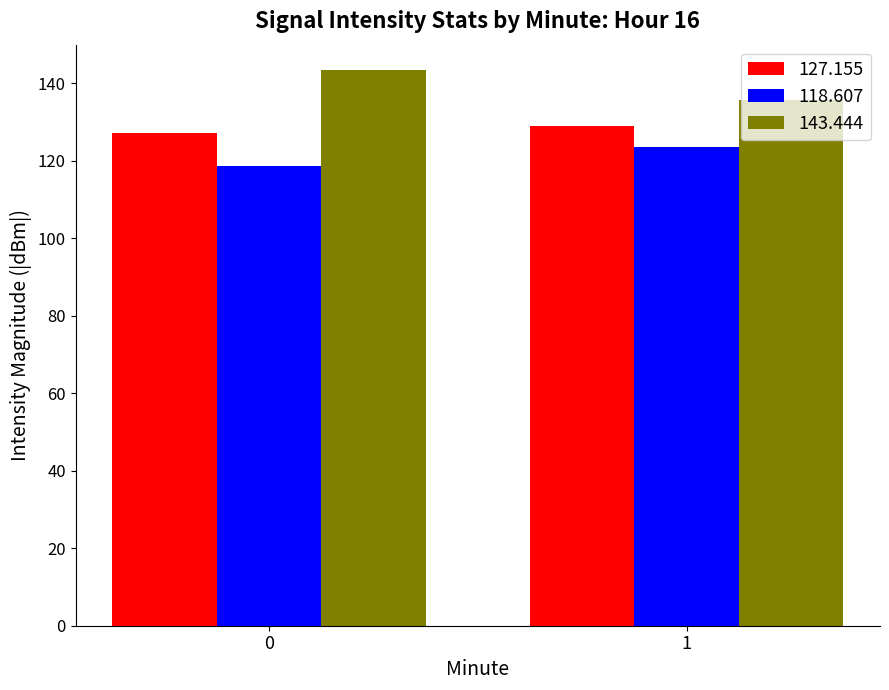

Reading right to left, transcribe all the data shown in this chart.

127.155: 129.1	127.2
118.607: 123.5	118.6
143.444: 135.6	143.4